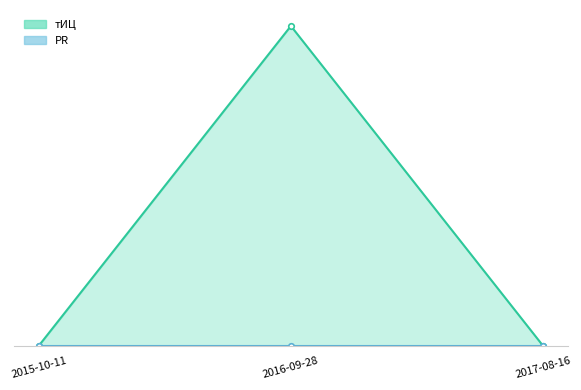

List the labels in order of PR_line value, largest first.

2015-10-11, 2016-09-28, 2017-08-16